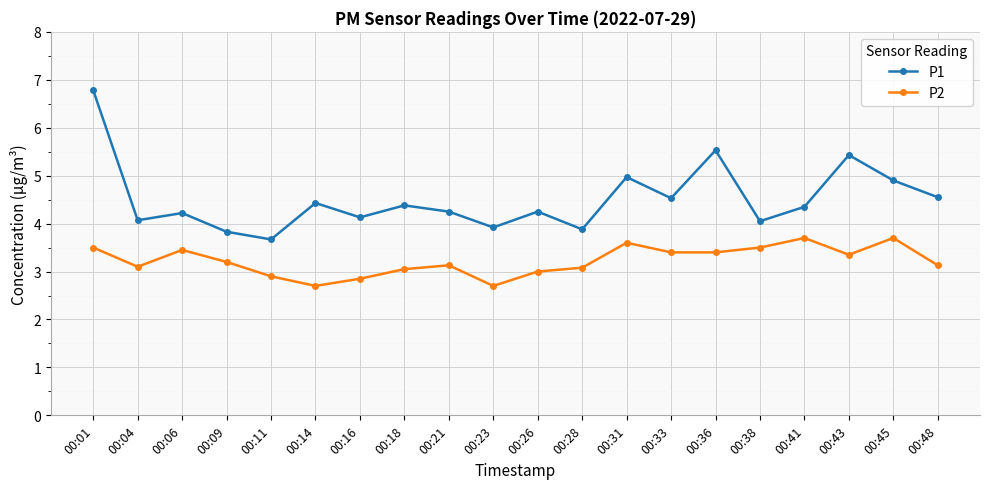

The value of P1 at 00:45 is 3.3. True or false?

False